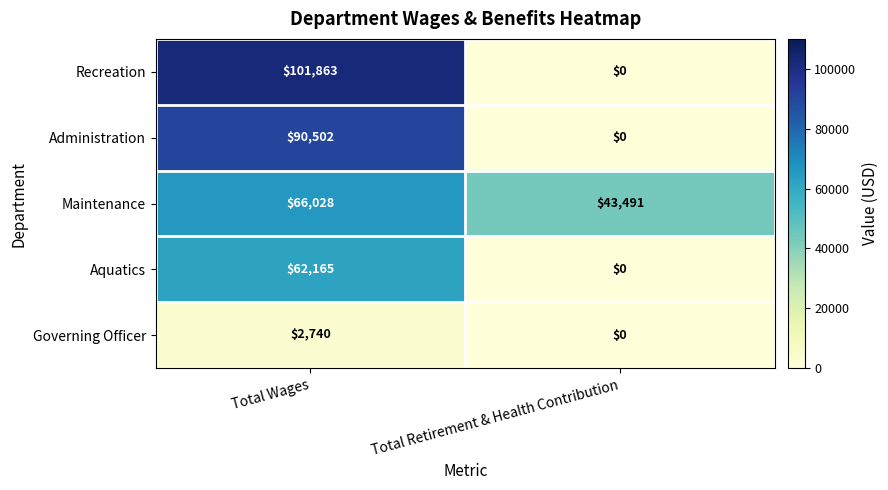

The value of Aquatics at Total Retirement & Health Contribution is 29462. True or false?

False